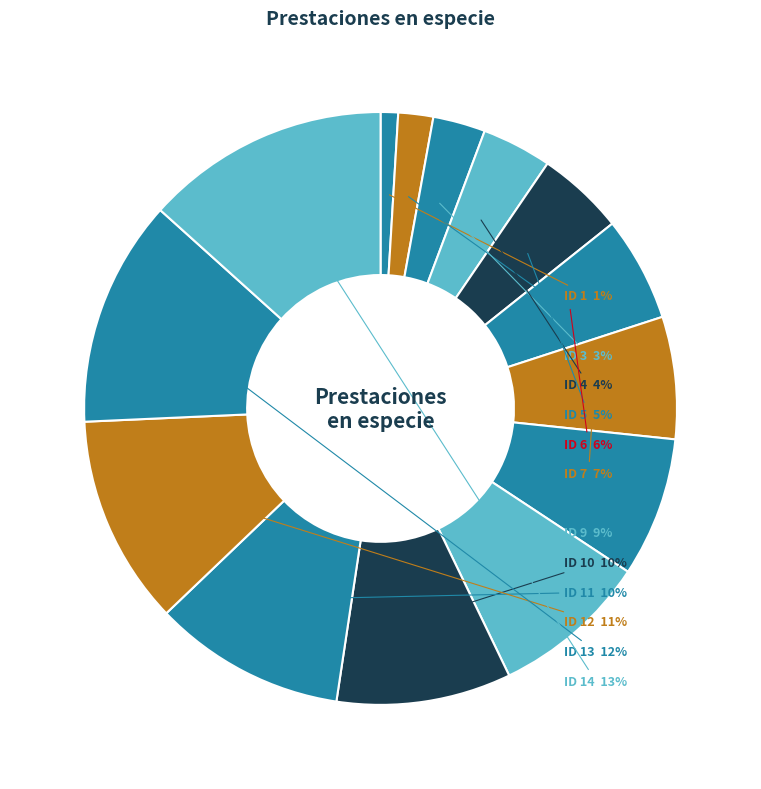

How many segments does this pie chart have?

14